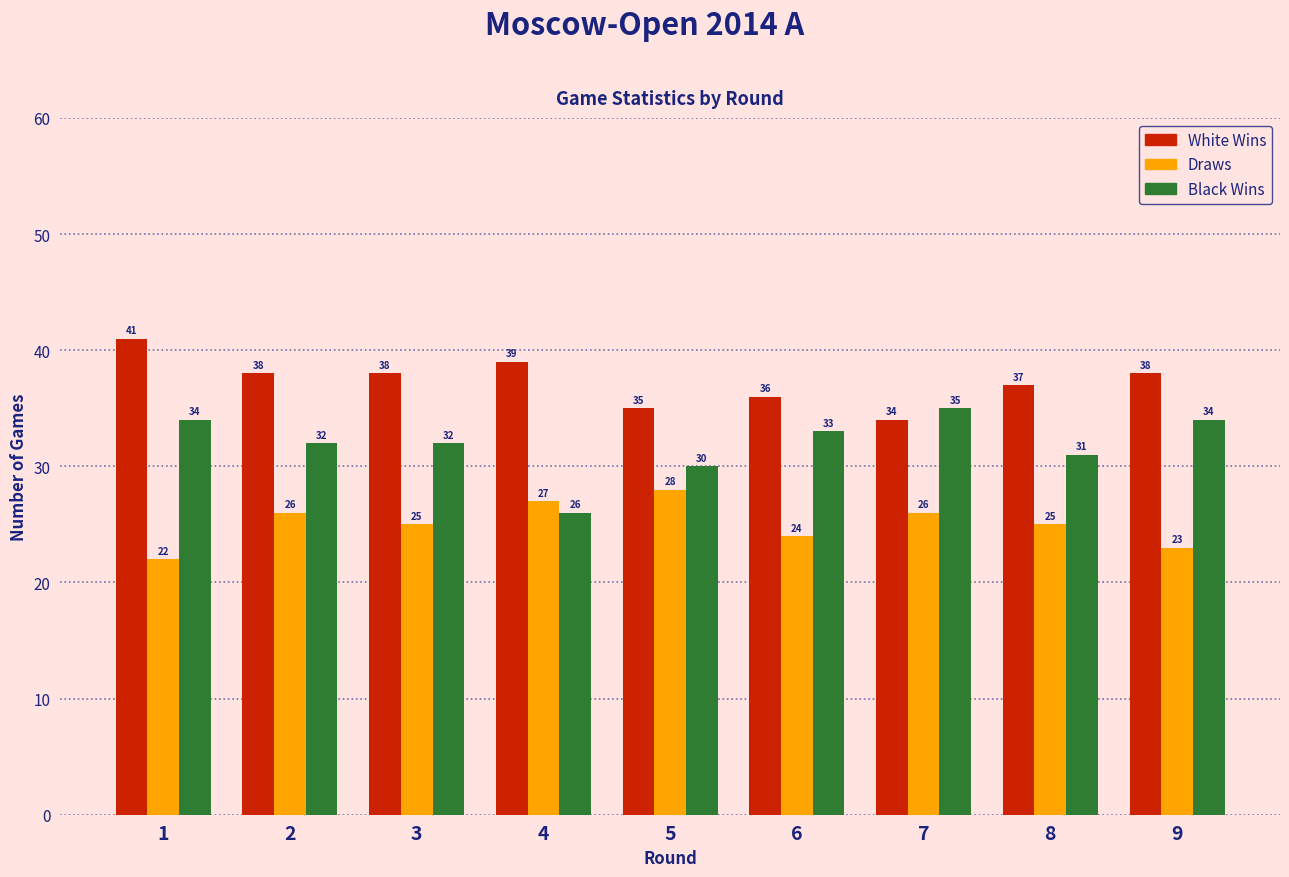

What is the approximate value of White Wins at 3?

38